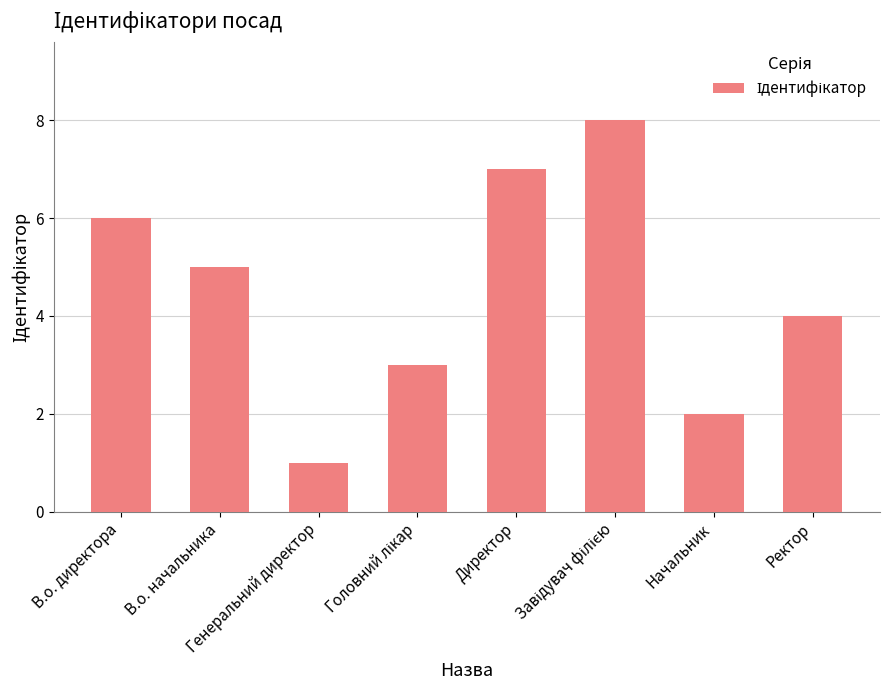

Are the bars horizontal?

No